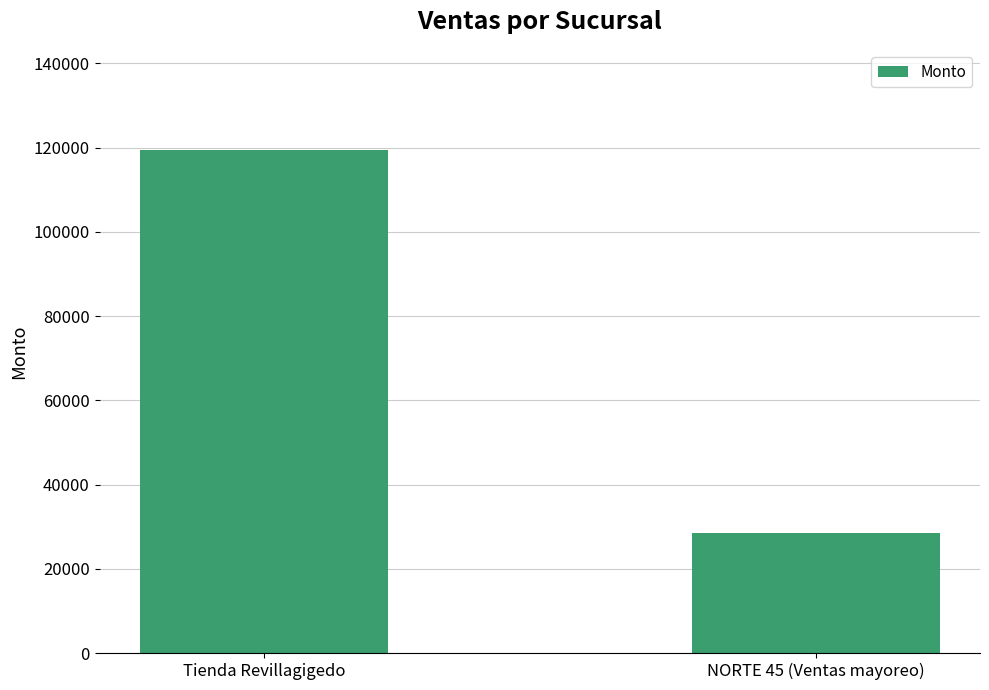

Rank the categories by value from highest to lowest.

Tienda Revillagigedo, NORTE 45 (Ventas mayoreo)